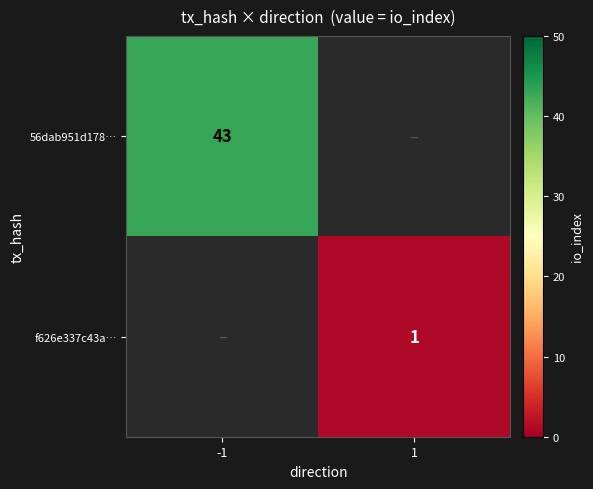

True or false: 56dab951d178… has a value of 77 at -1.

False